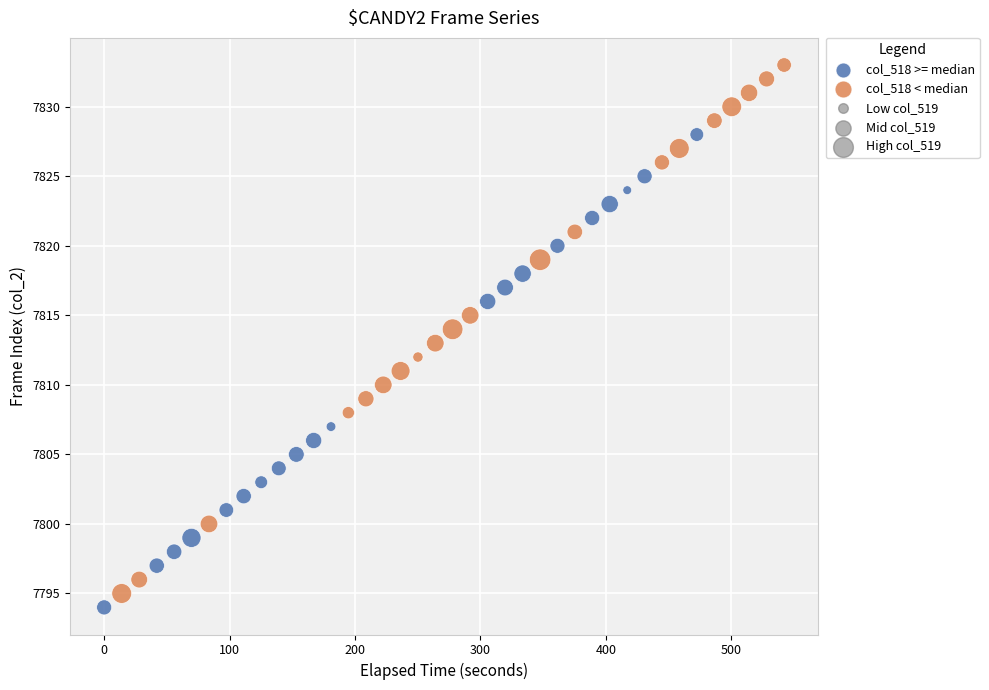

Which series has the largest Y range (max minus min)?

col_518 < median